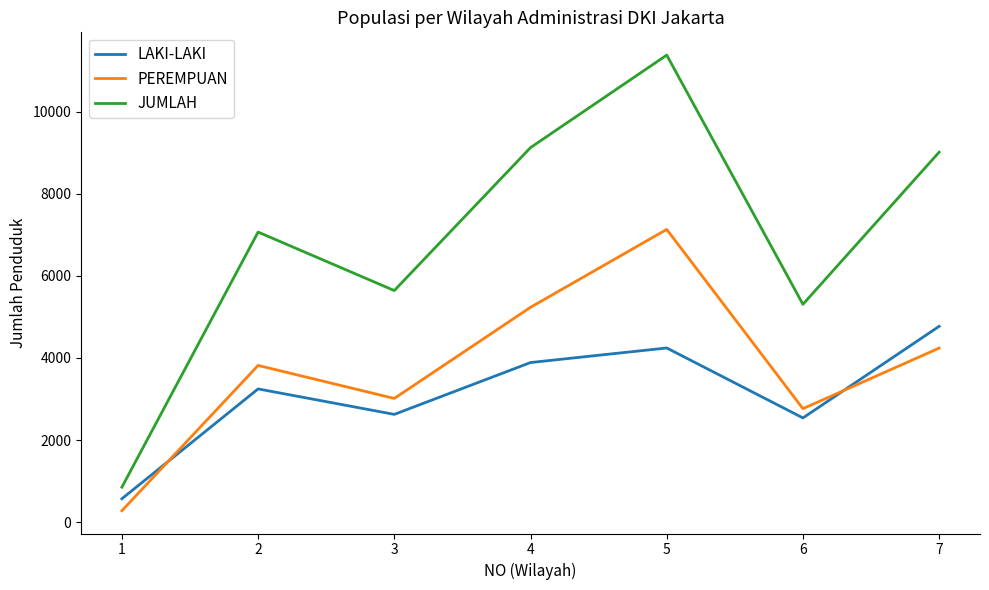

What is the difference between the second highest and minimum values in the PEREMPUAN series?

4953